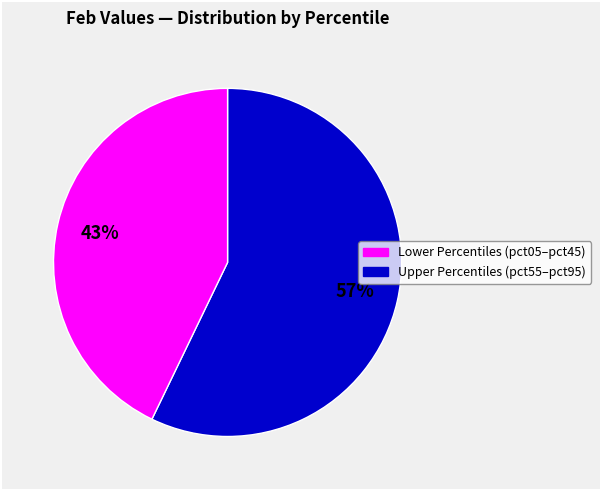

To the nearest percent, what is the average slice percentage?

50%